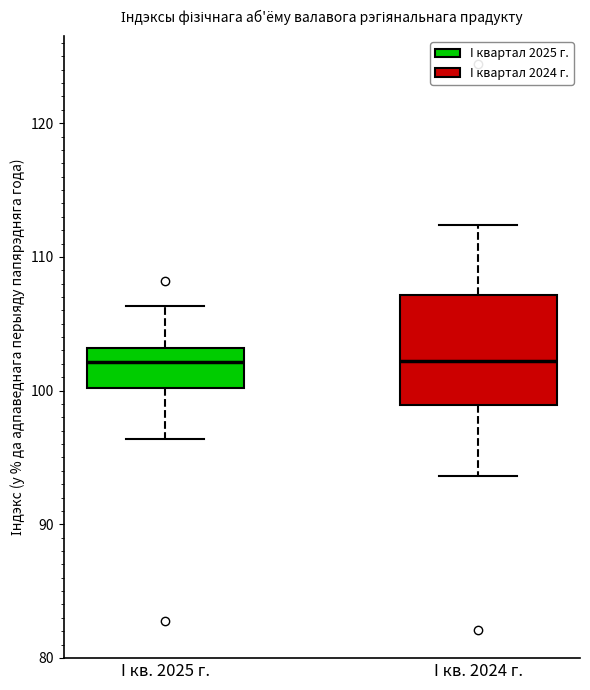

Comparing the boxes themselves (not the whiskers), which one is the tallest?

I кв. 2024 г.